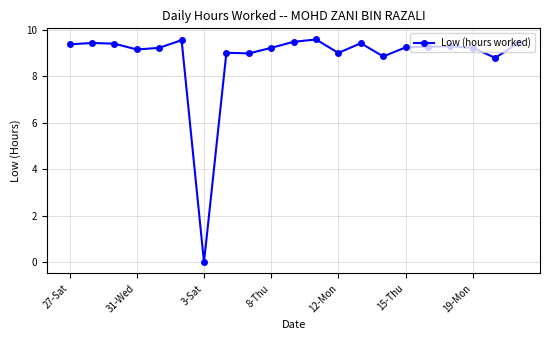

What is the average value?

8.8